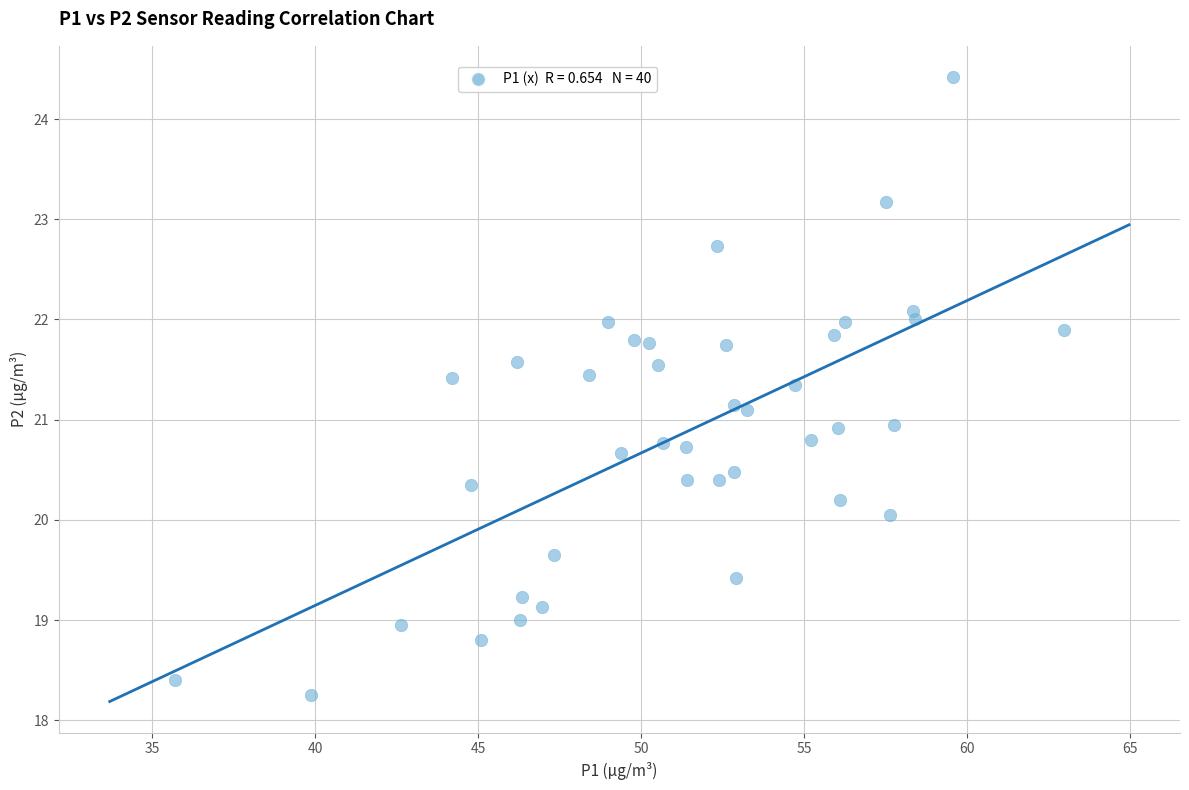

What is the range of X values (max minus min)?

27.3